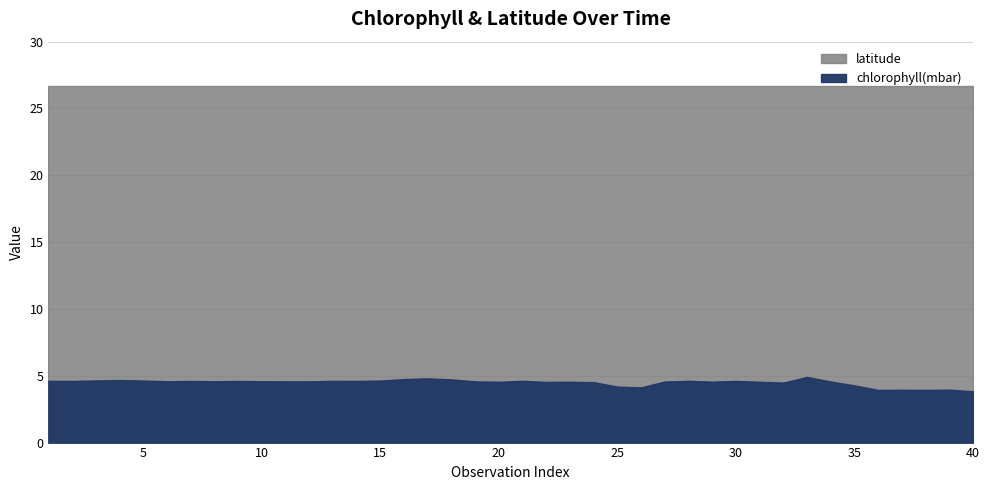

How many lines are shown in the chart?

2